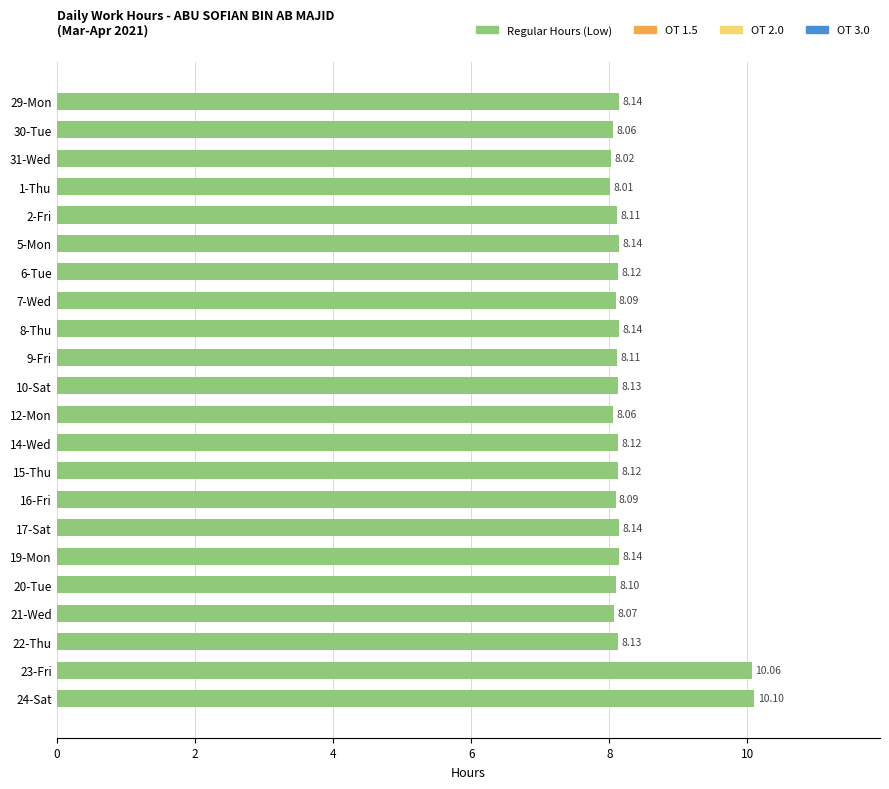

What is the sum of the values at 16-Fri and 19-Mon?

16.2